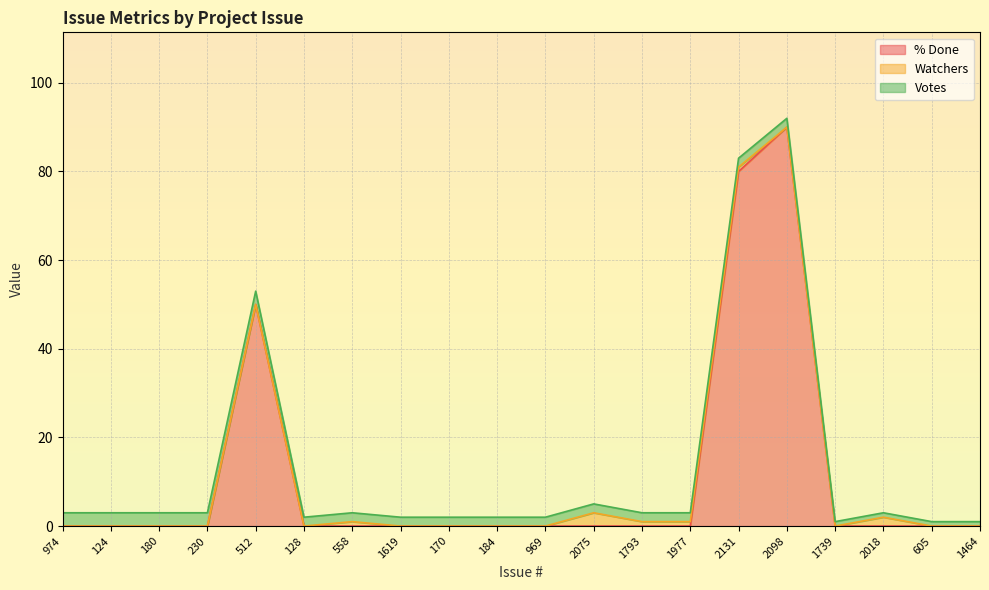

In Watchers, how many points are higher than both neighbors (excluding endpoints)?

3